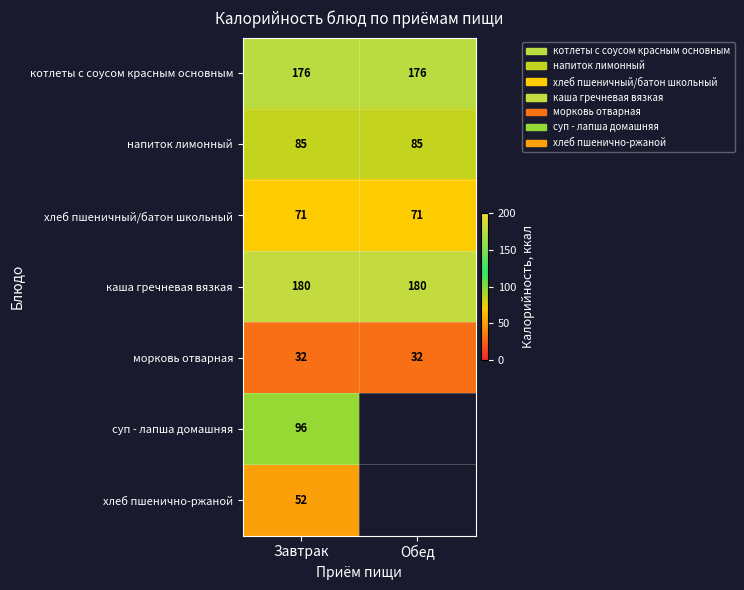

At Завтрак, list the series in order from largest to smallest.

каша гречневая вязкая, котлеты с соусом красным основным, суп - лапша домашняя, напиток лимонный, хлеб пшеничный/батон школьный, хлеб пшенично-ржаной, морковь отварная